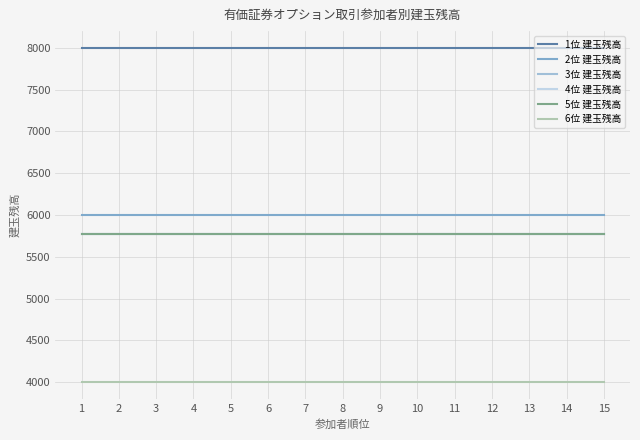

True or false: 5位 建玉残高 and 2位 建玉残高 intersect in this chart.

False